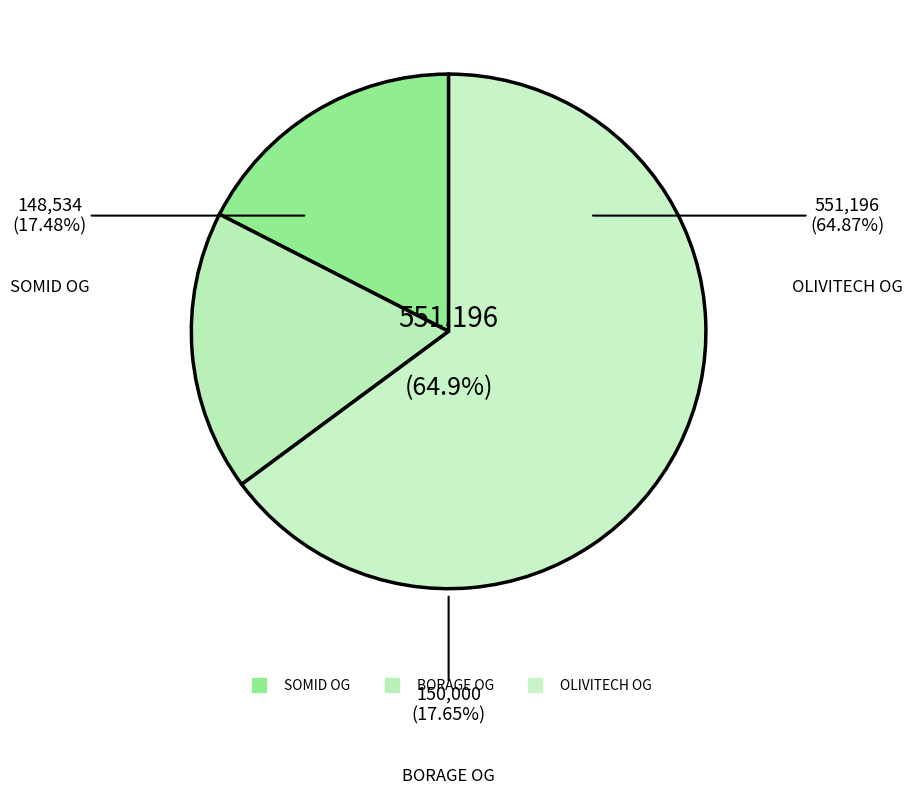

Does SOMID Operational Group represent more than half of the total?

No